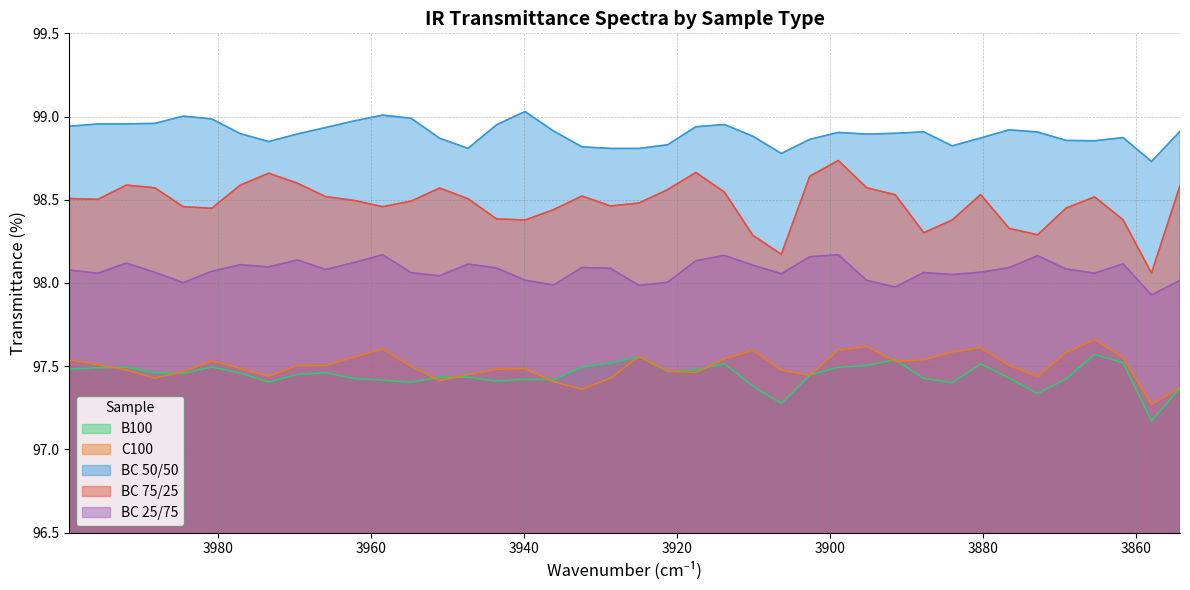

What is the highest value of the BC 50/50 series?

99.0